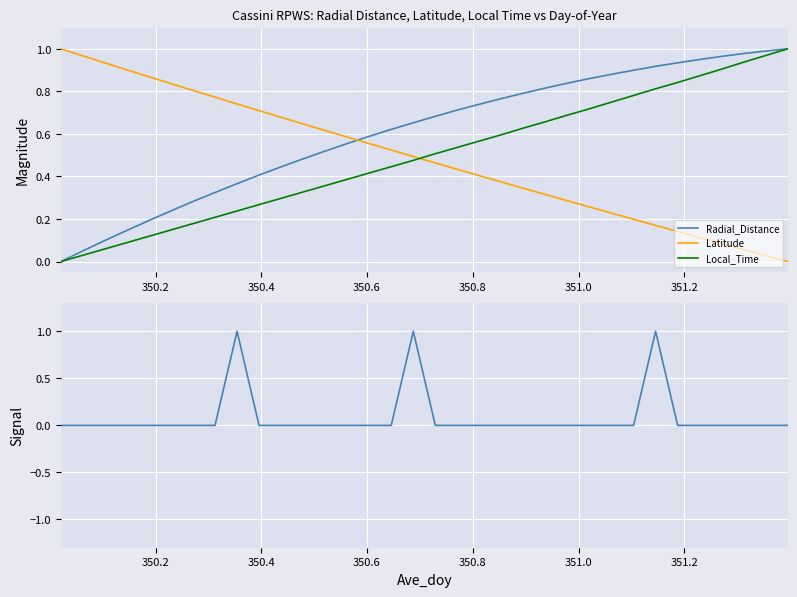

Which series ends up on top after the final intersection of Radial_Distance and Latitude?

Radial_Distance